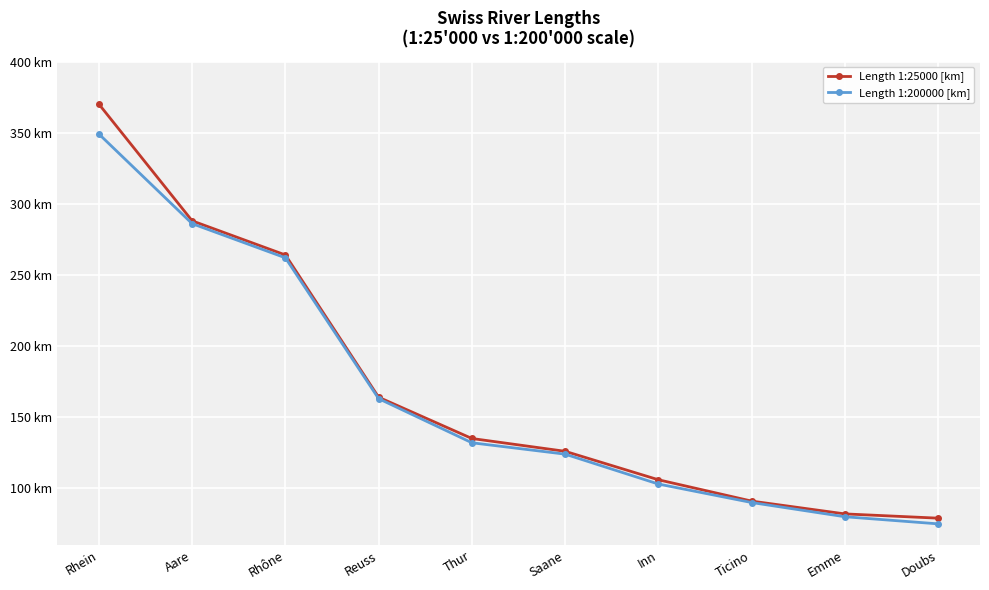

True or false: Length 1:25000 [km] has a value of 288 at Aare.

True